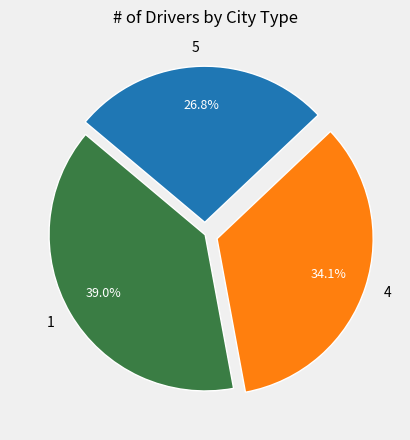

What is the ratio of the value at 5 to the value at 4?

0.8